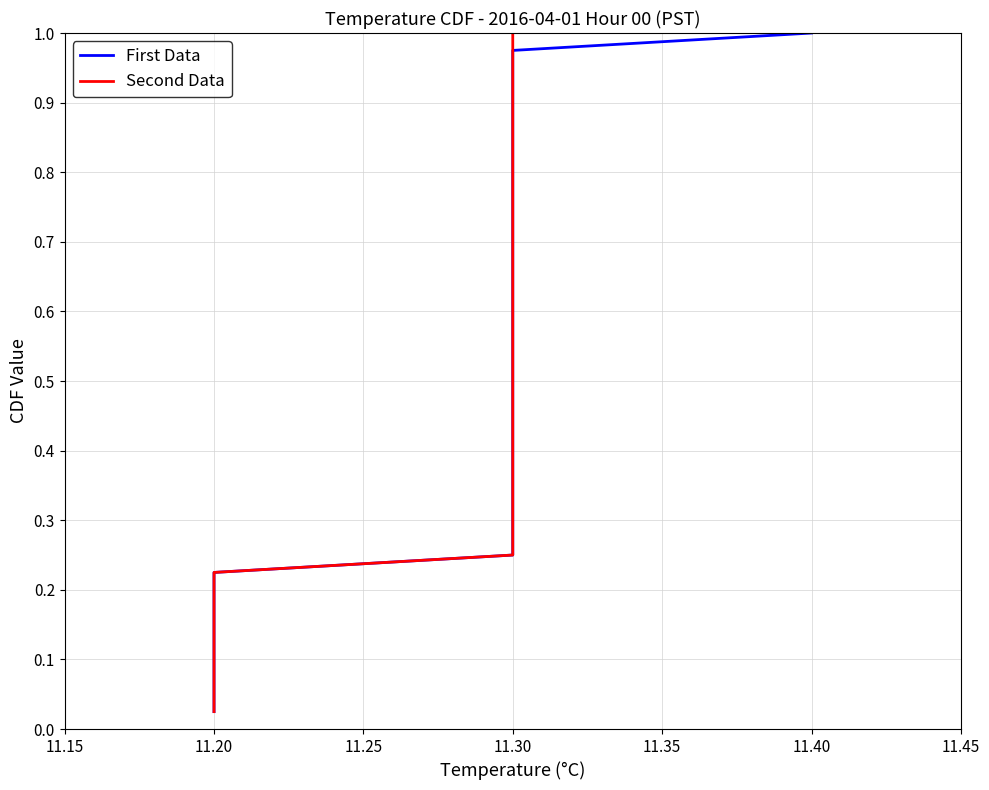

What is the average value of the Second Data series?

0.5